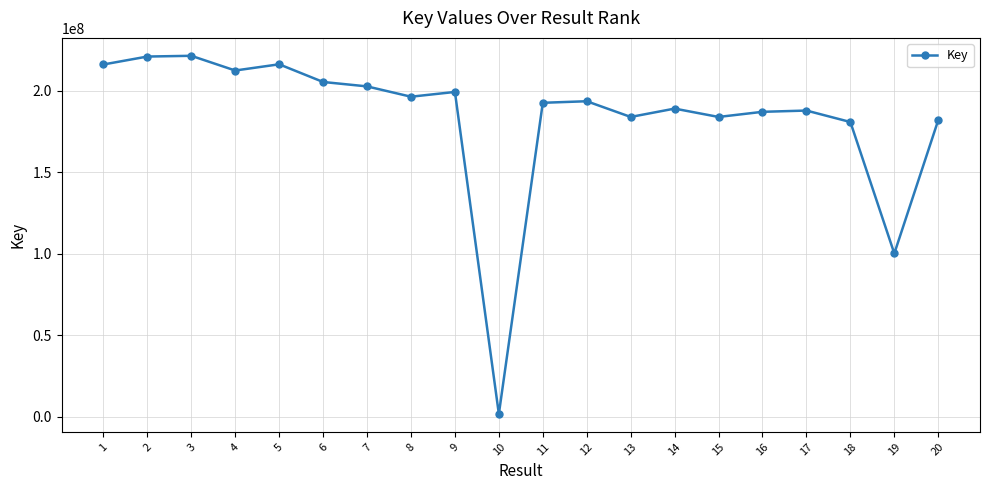

Between 4 and 16, which is larger?

4